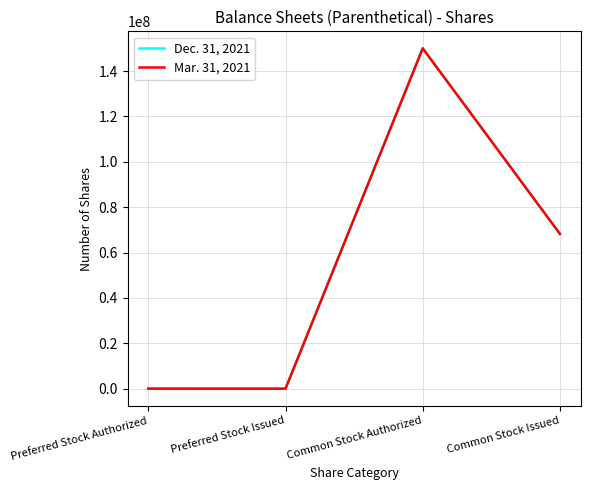

In Dec. 31, 2021, how many points are higher than both neighbors (excluding endpoints)?

1